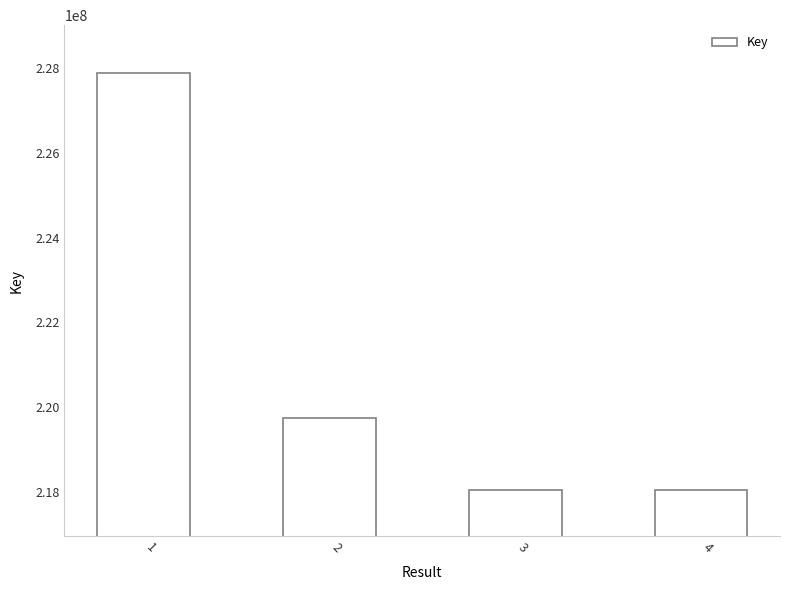

What is the minimum value shown in the chart?

218047584